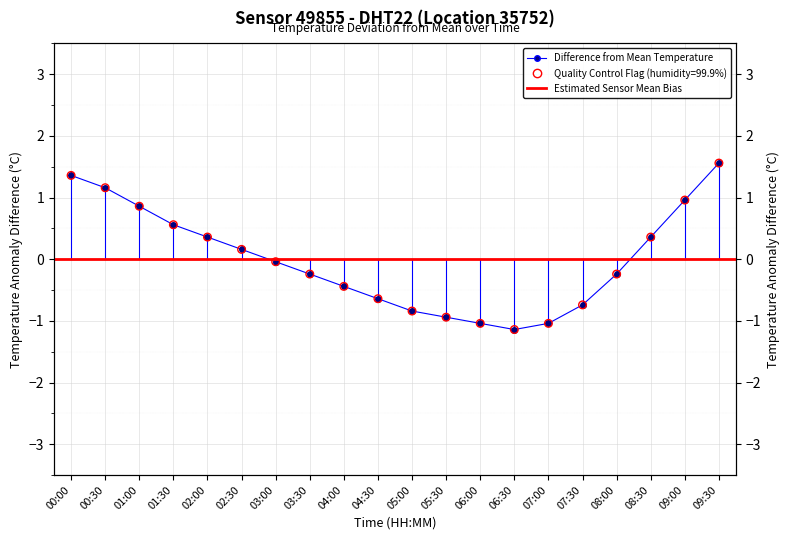

Which has a higher value, 03:00 or 06:30?

03:00